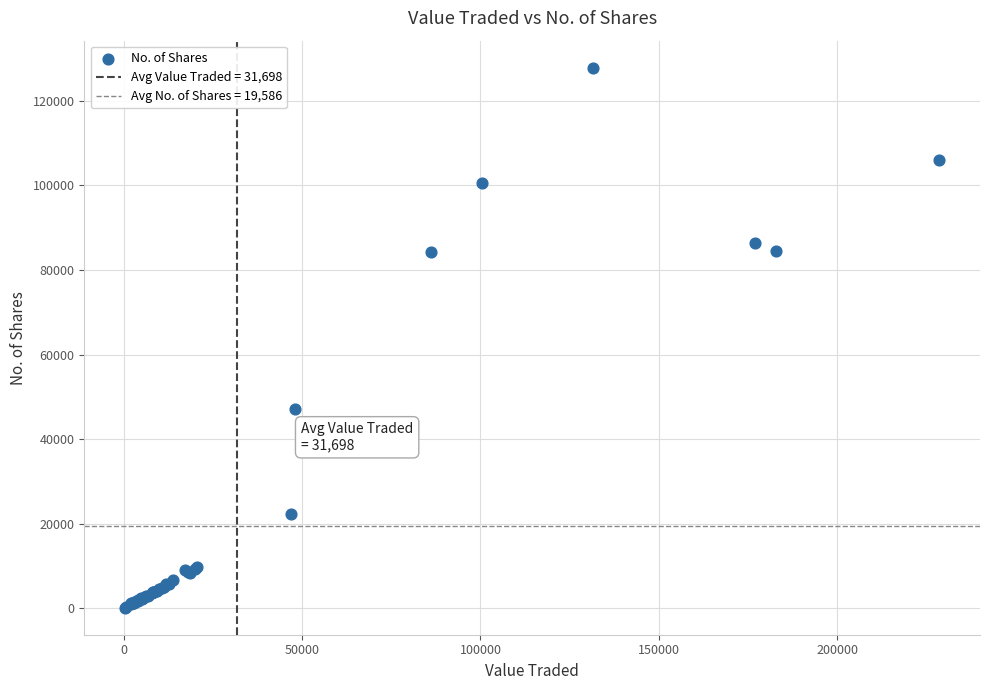

What Y value in the scatter plot is closest to 63994?

47203